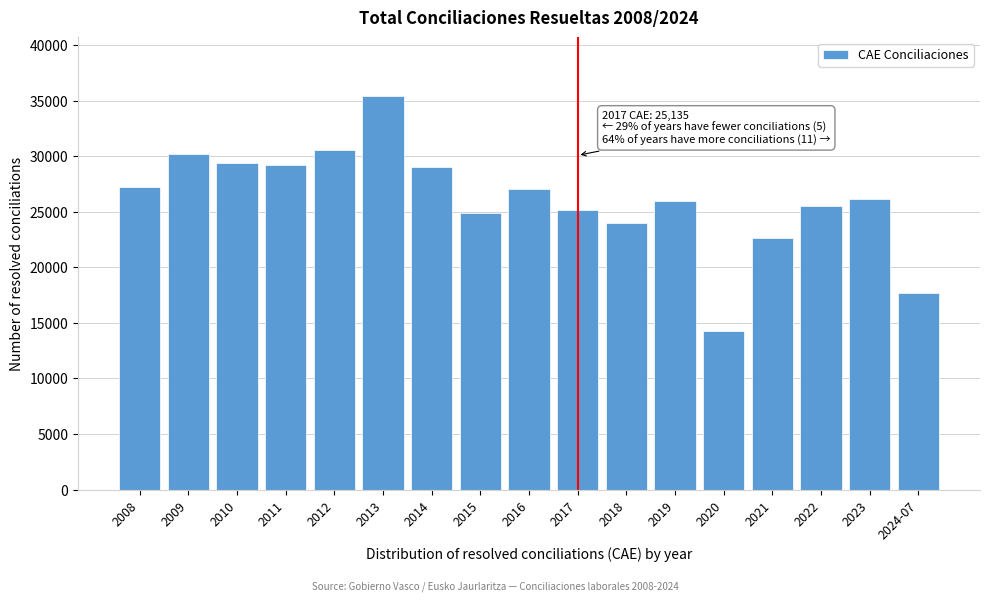

The value at 2023 is 26160. True or false?

True